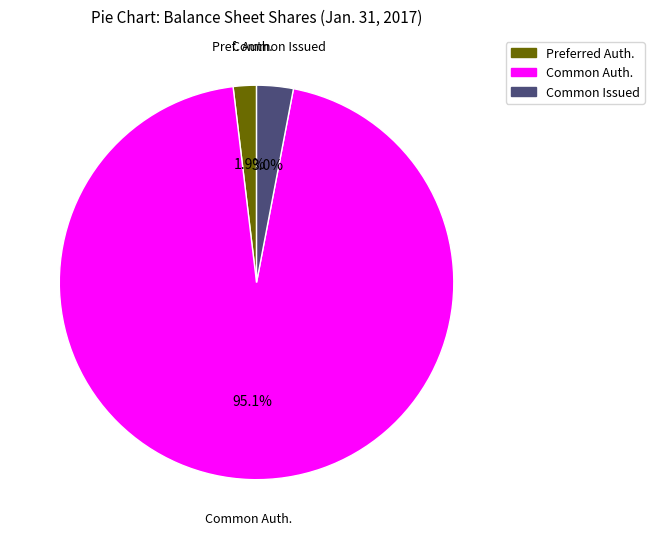

Does Preferred Auth. account for over 50% of the chart?

No